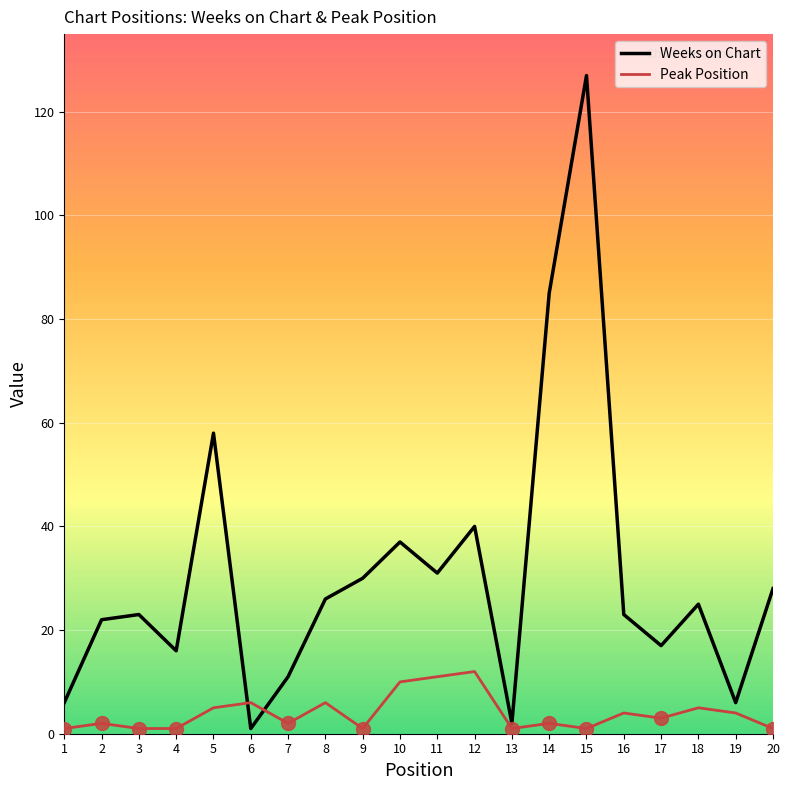

In Weeks on Chart, how many points are higher than both neighbors (excluding endpoints)?

6